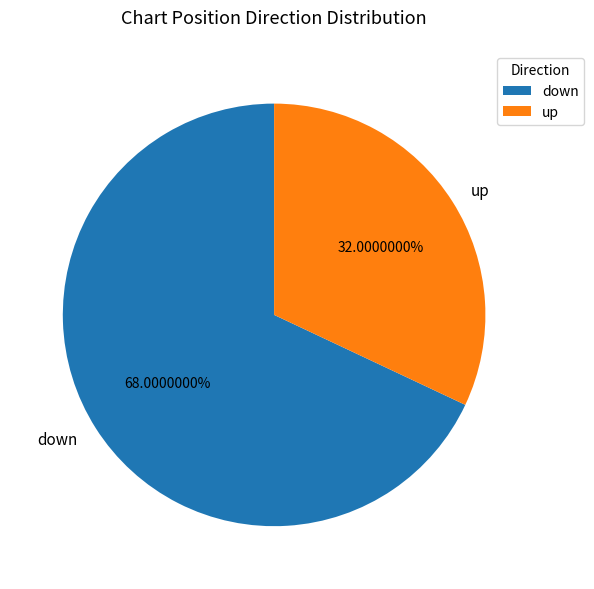

What percentage is the up slice, to the nearest percent?

32%